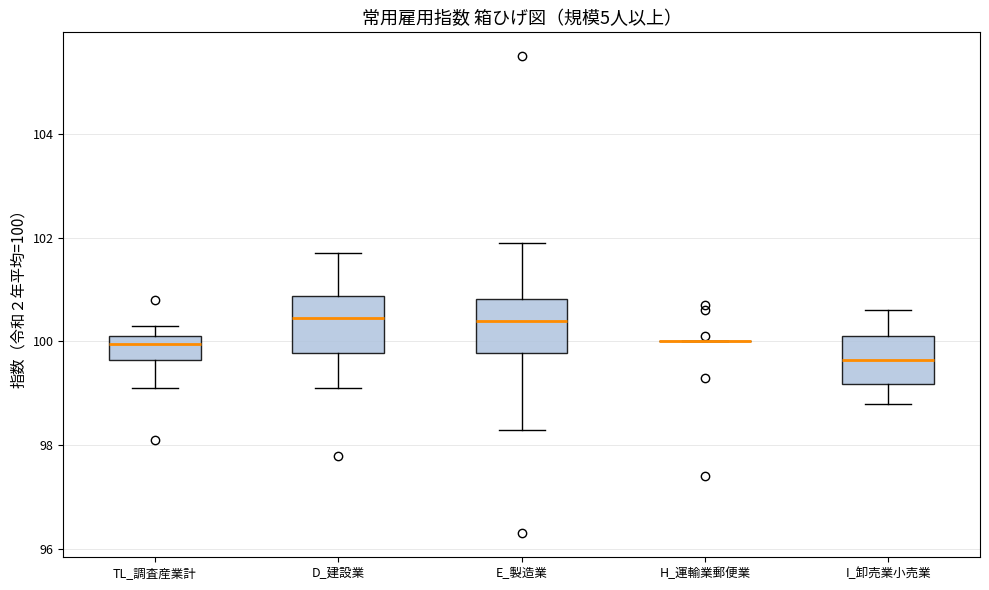

Reading left to right, transcribe this box plot: for each box, give where its median line is, the range the box spans, and where its two whiskers end, as read against the y-axis. The values are not printed on the chart, so give them approximately, as read against the axis.

TL_調査産業計: median 100.0, box 99.6 to 100.2, whiskers 99.2 to 100.4
D_建設業: median 100.4, box 99.8 to 100.8, whiskers 99.2 to 101.8
E_製造業: median 100.4, box 99.8 to 100.8, whiskers 98.4 to 102.0
H_運輸業郵便業: box collapsed to a line at 100.0, whiskers 100.0 to 100.0
I_卸売業小売業: median 99.6, box 99.2 to 100.2, whiskers 98.8 to 100.6